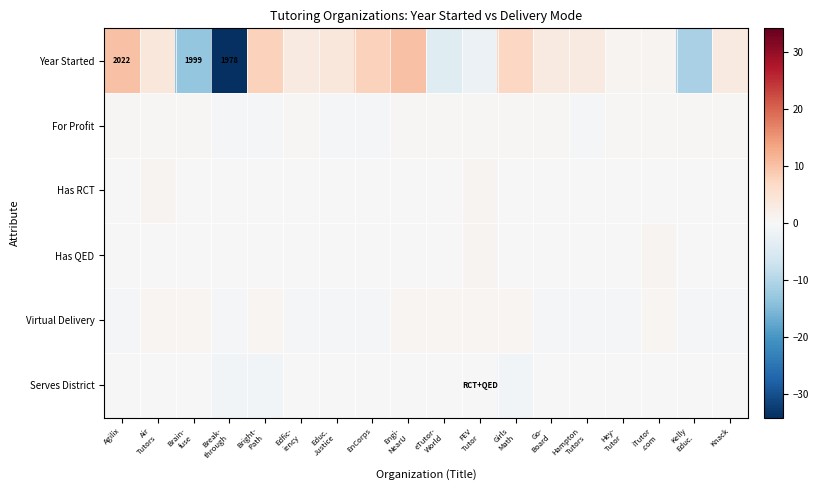

What is the approximate value of For Profit at Air Tutors?

0.3